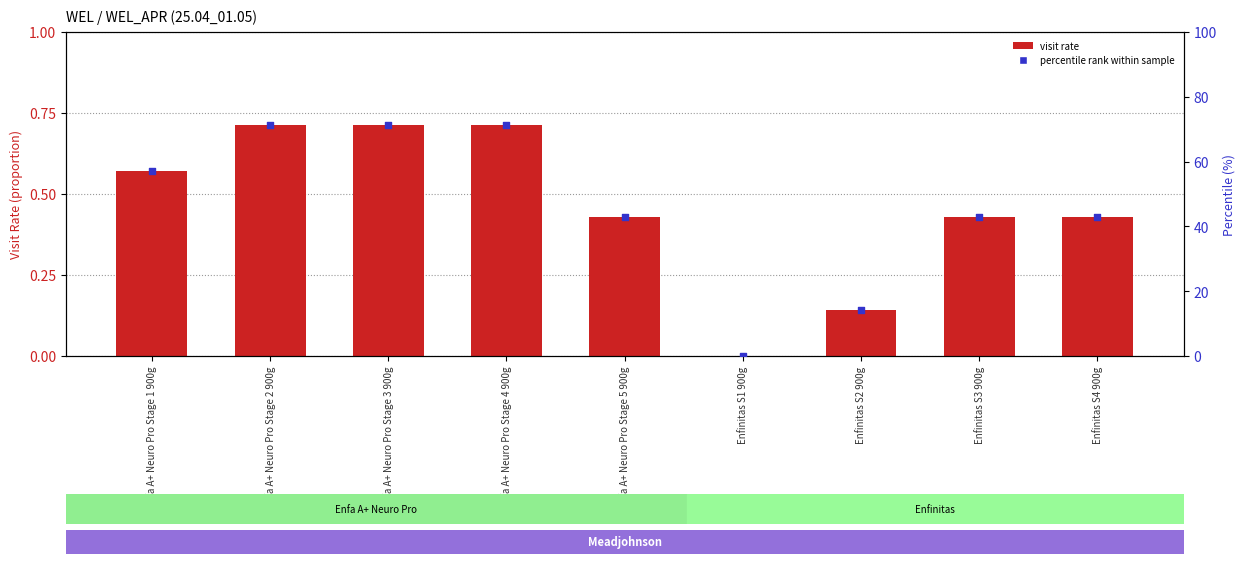

Which series has the largest total across all categories?

Percentile rank